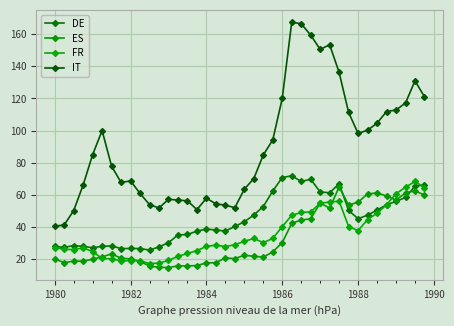

How many lines are shown in the chart?

4